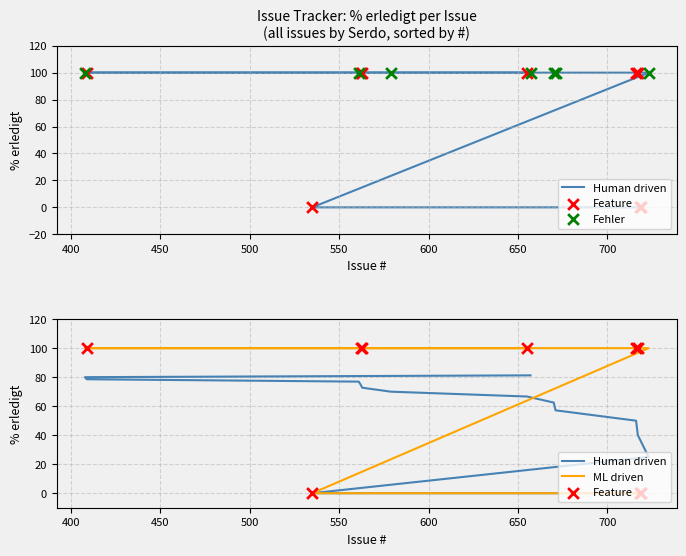

Approximately how many times larger is the value at 723 compared to 409?

1.0